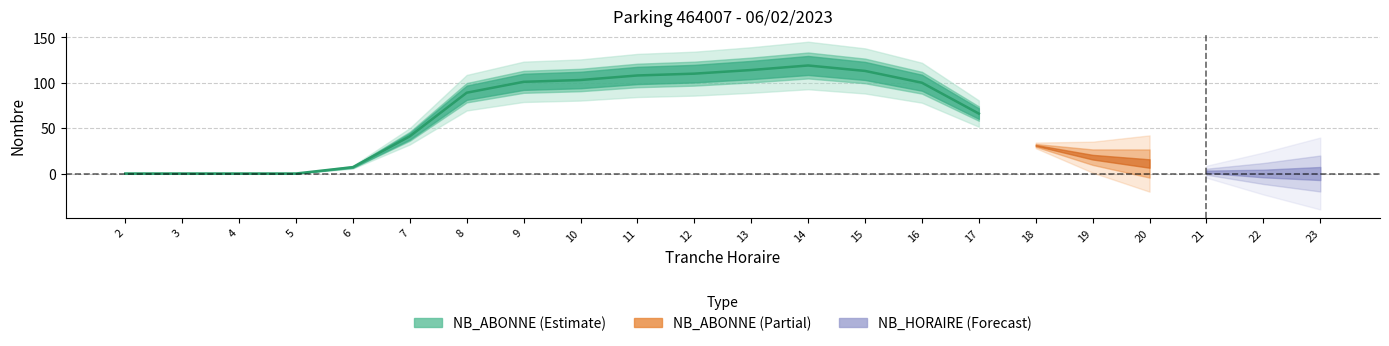

What is the value of the NB_HORAIRE point at the 9th from the left?

28